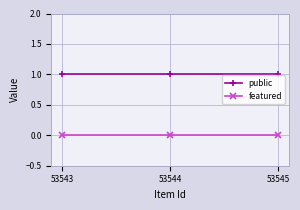

Rank the series by their average value, from highest to lowest.

public, featured